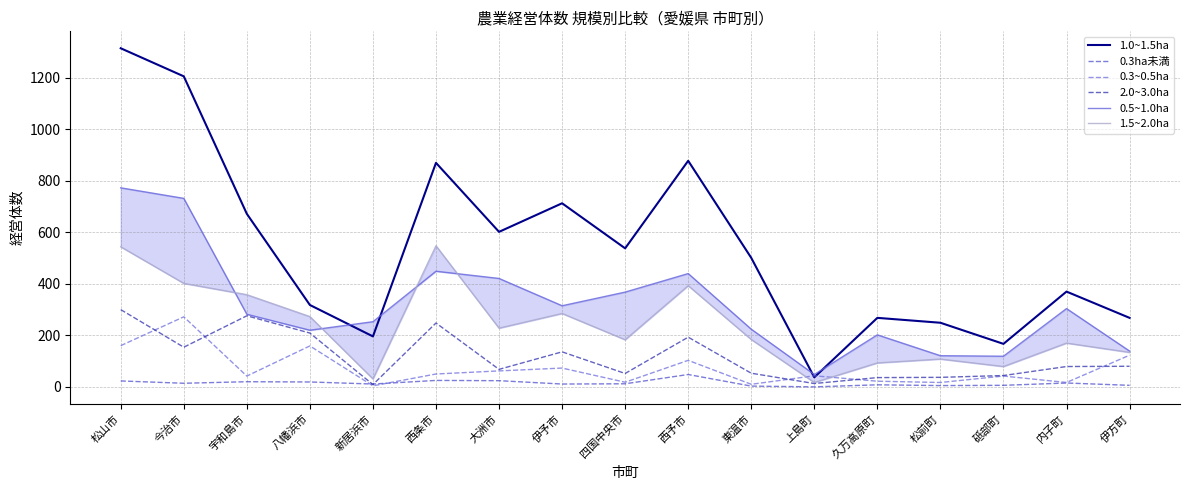

At how many categories does at least one series exceed 1213?

1